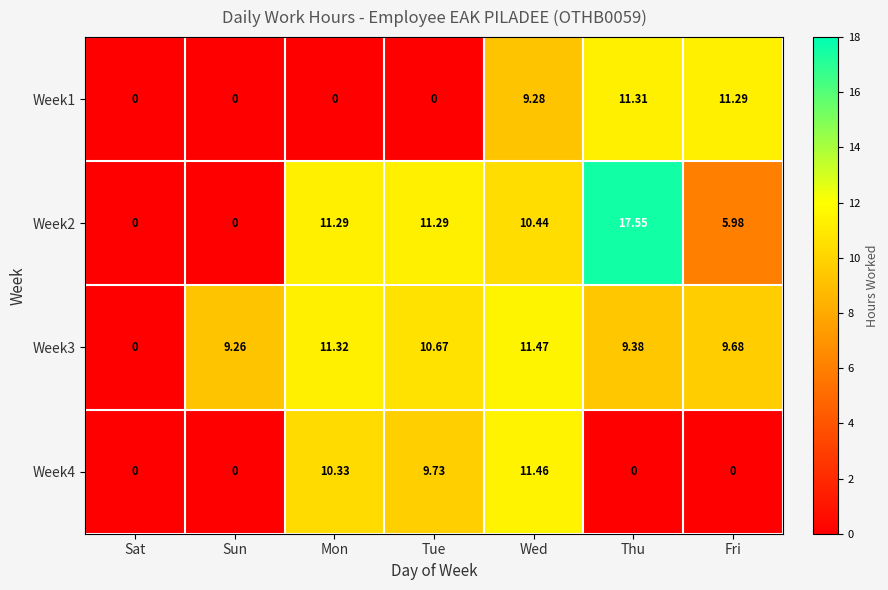

Rank the series at Wed from highest to lowest value.

Week3, Week4, Week2, Week1